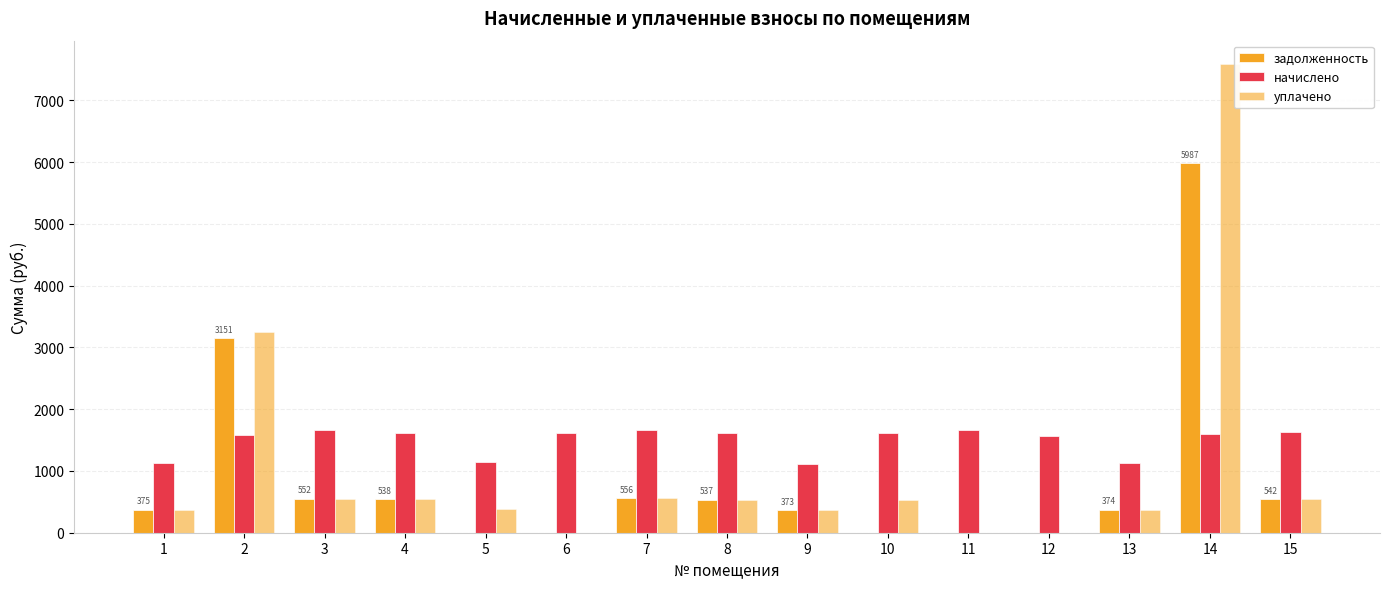

Between 5 and 4, which is larger?

4